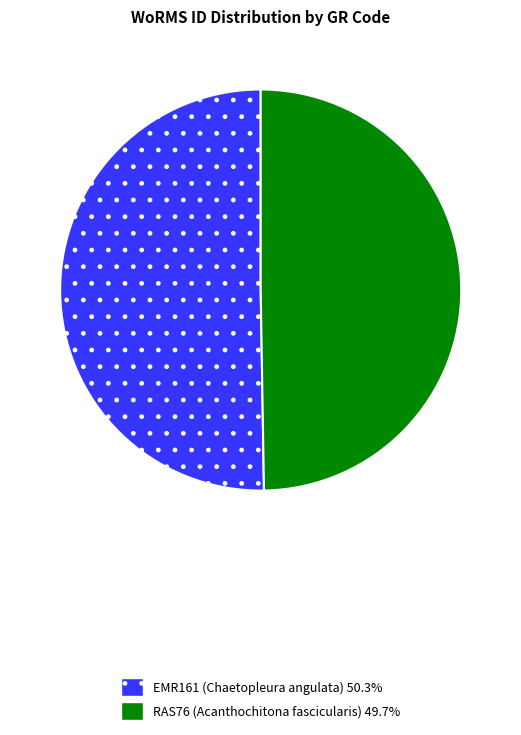

Approximately how many times larger is the value at RAS76 (Acanthochitona fascicularis) compared to EMR161 (Chaetopleura angulata)?

1.0